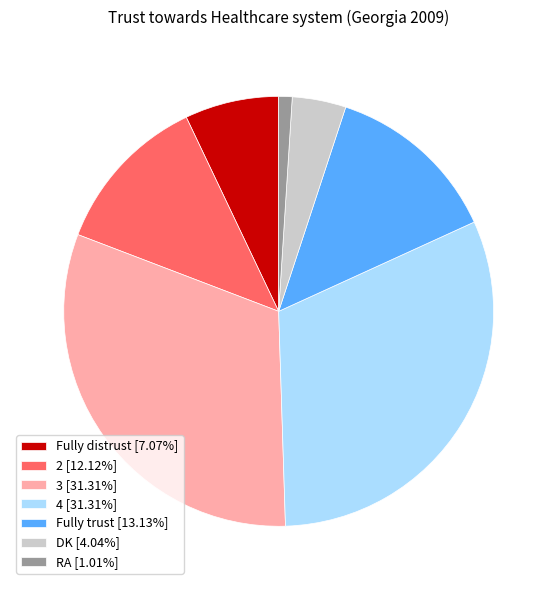

What is the ratio of the value at DK to the value at Fully distrust?

0.6